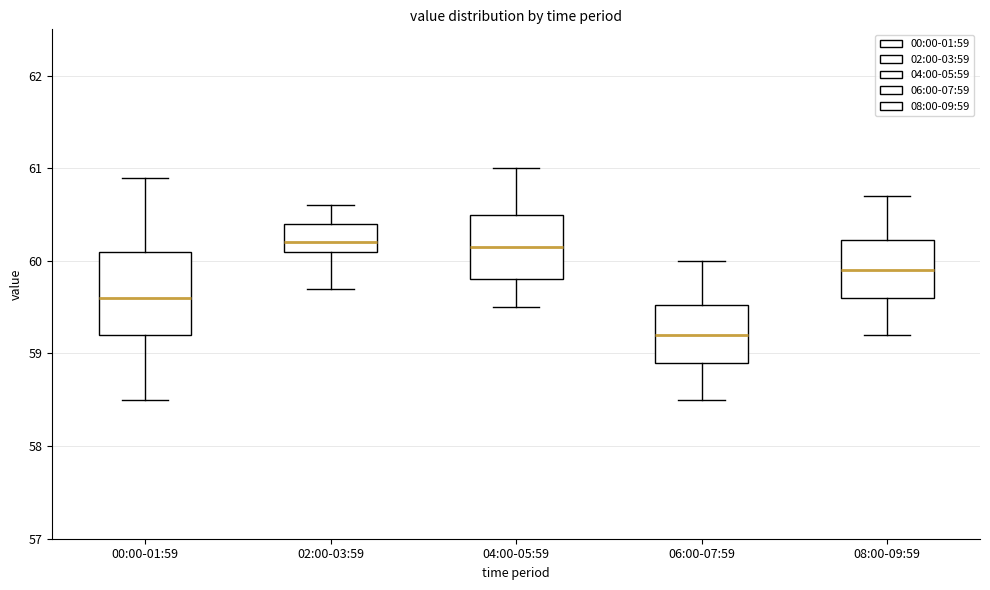

Which box is the tallest, from its lower edge to its upper edge?

00:00-01:59